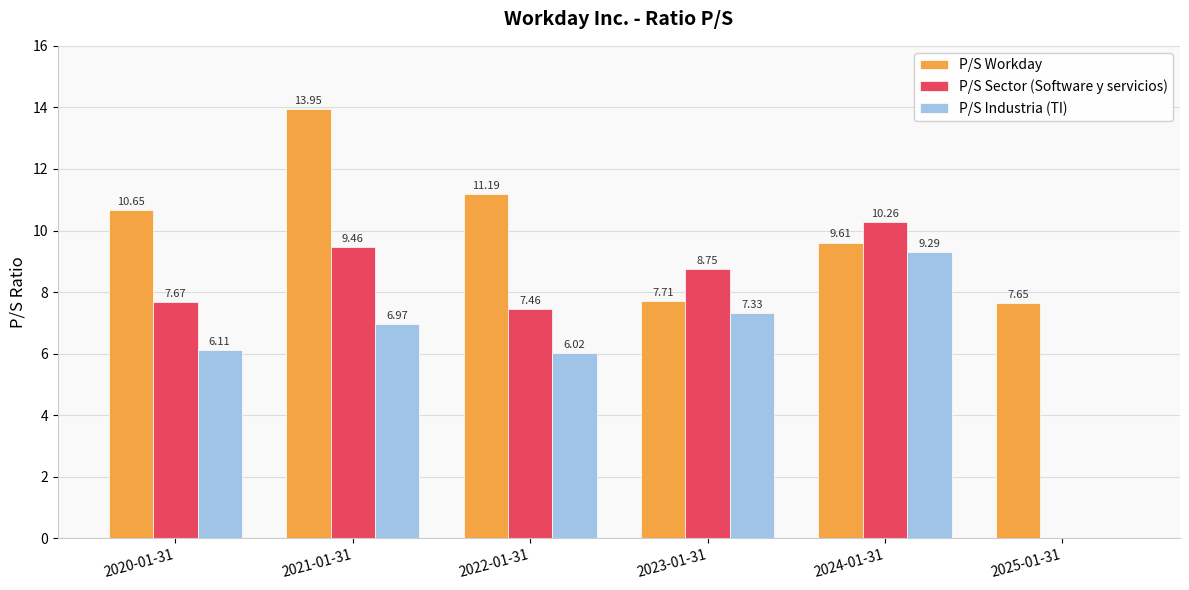

At which category is the sum across all series the highest?

2021-01-31